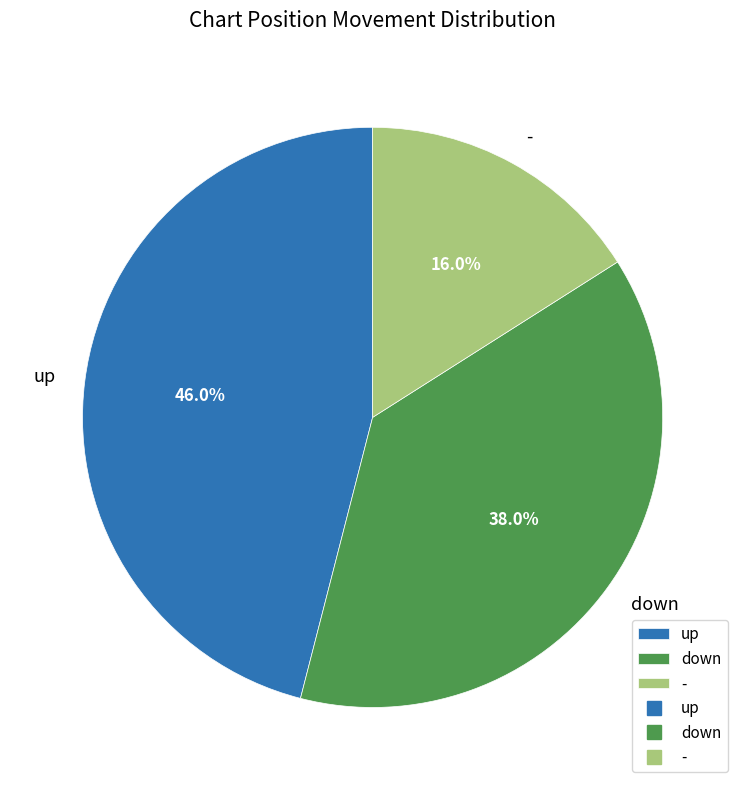

Which slice is the largest?

up